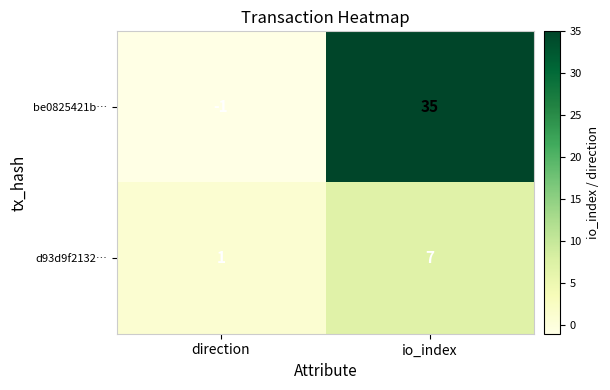

At which category is the sum across all series the highest?

io_index